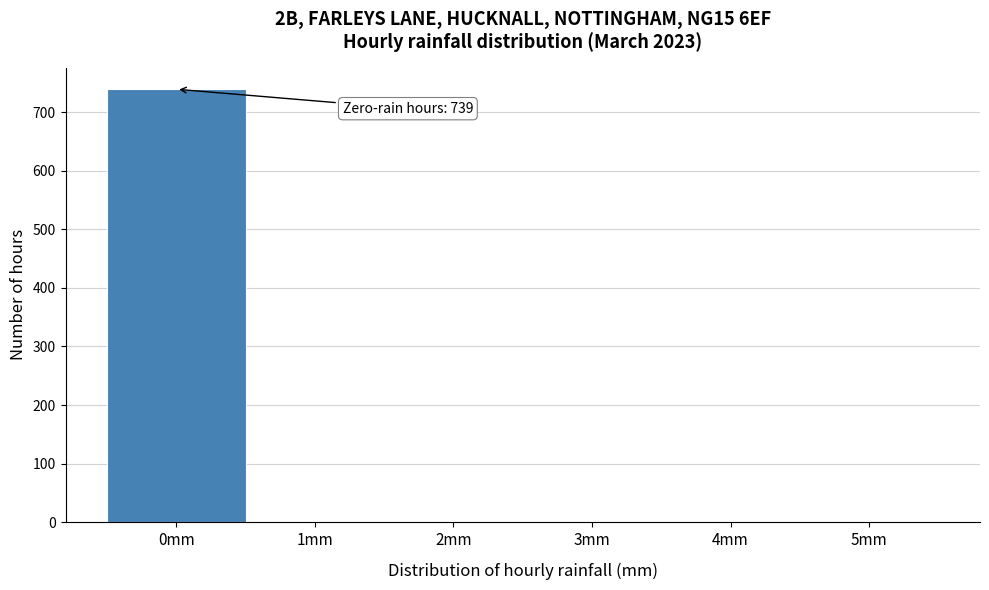

Which range on the x-axis has the tallest bar?

-0.5 to 0.5